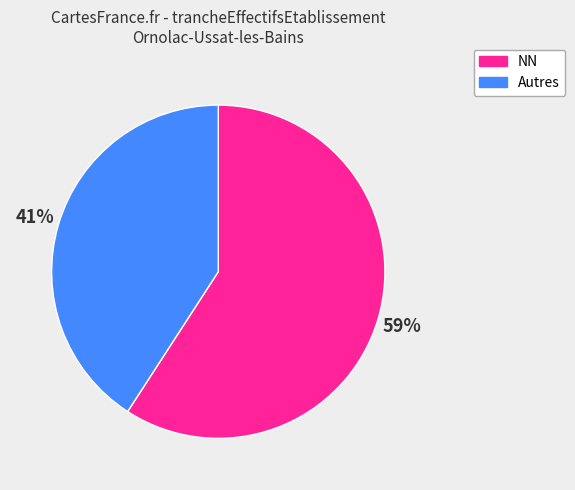

Which category has the smallest portion of the pie?

Autres